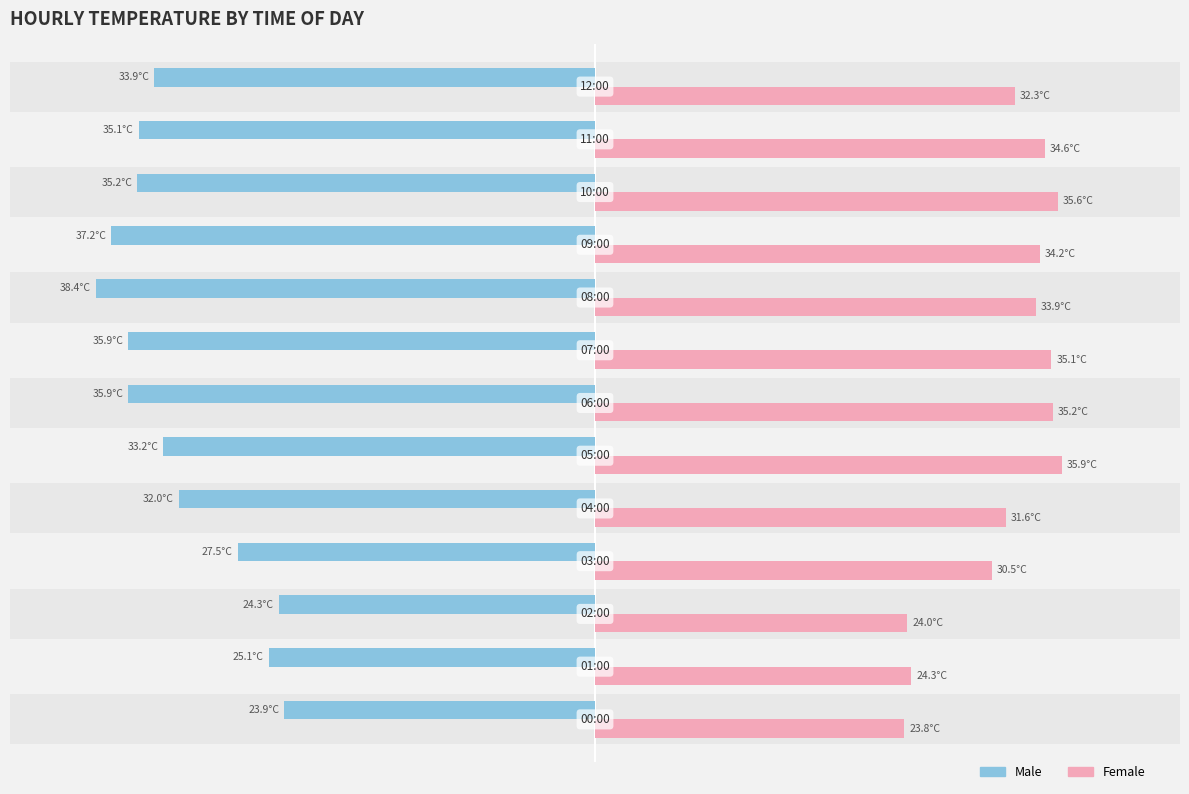

True or false: Female has a value of 44.0 at 3.

False